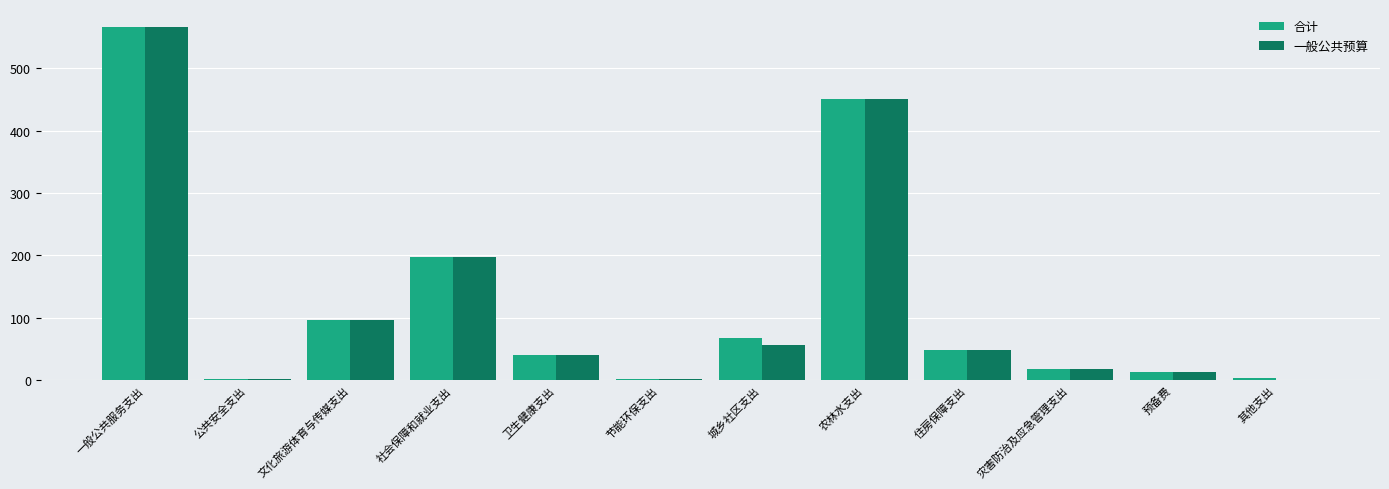

What are all the series names shown in the legend?

合计, 一般公共预算